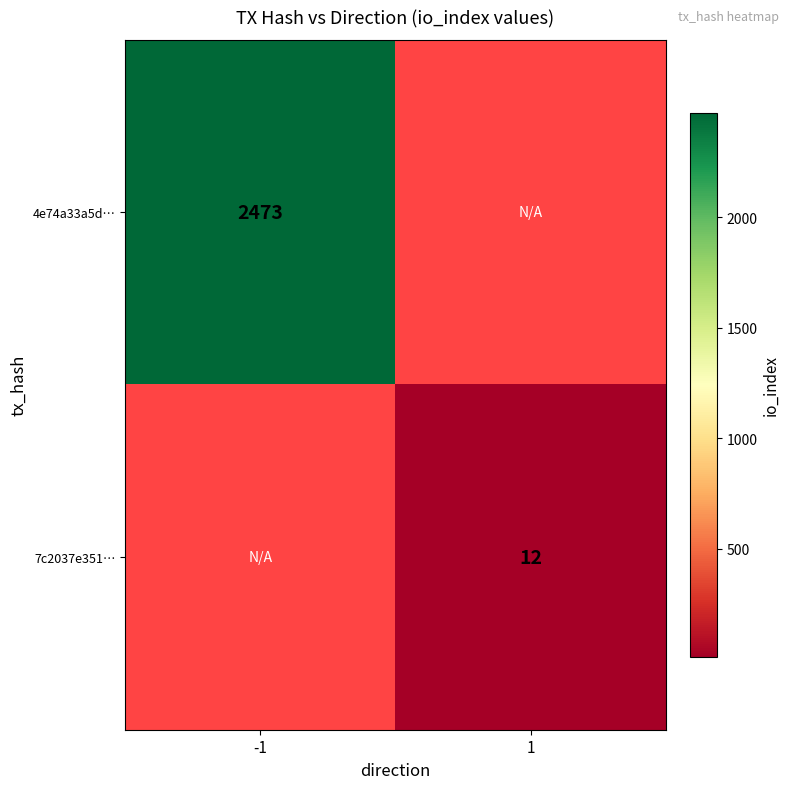

Is the value of 7c2037e351… at 1 greater than the value of 4e74a33a5d… at -1?

No